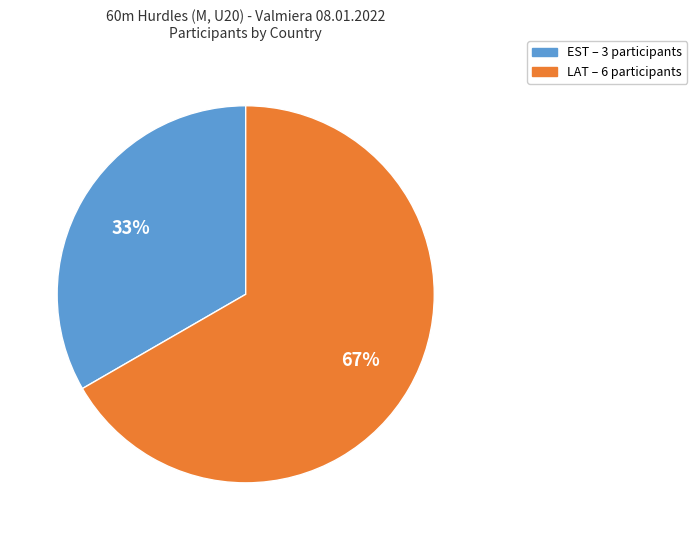

The EST slice represents 42% of the pie. True or false?

False